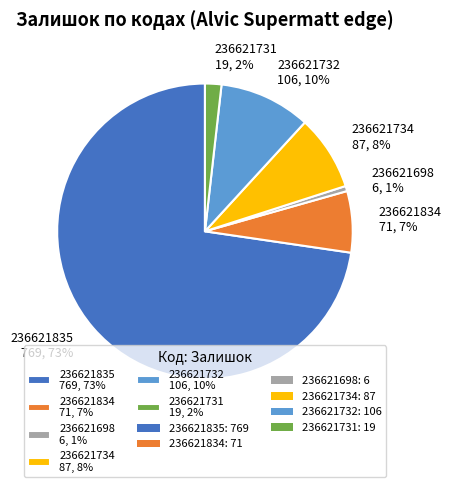

Is it true that 236621734 is 8% of the pie?

True